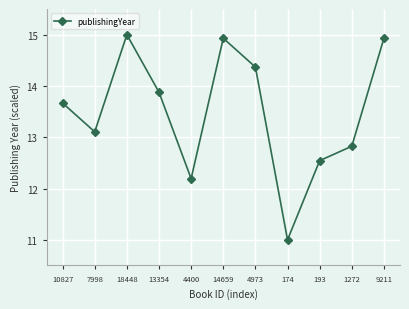

Reading right to left, what are all the values shown in this chart?

14.9	12.8	12.5	11.0	14.4	14.9	12.2	13.9	15.0	13.1	13.7